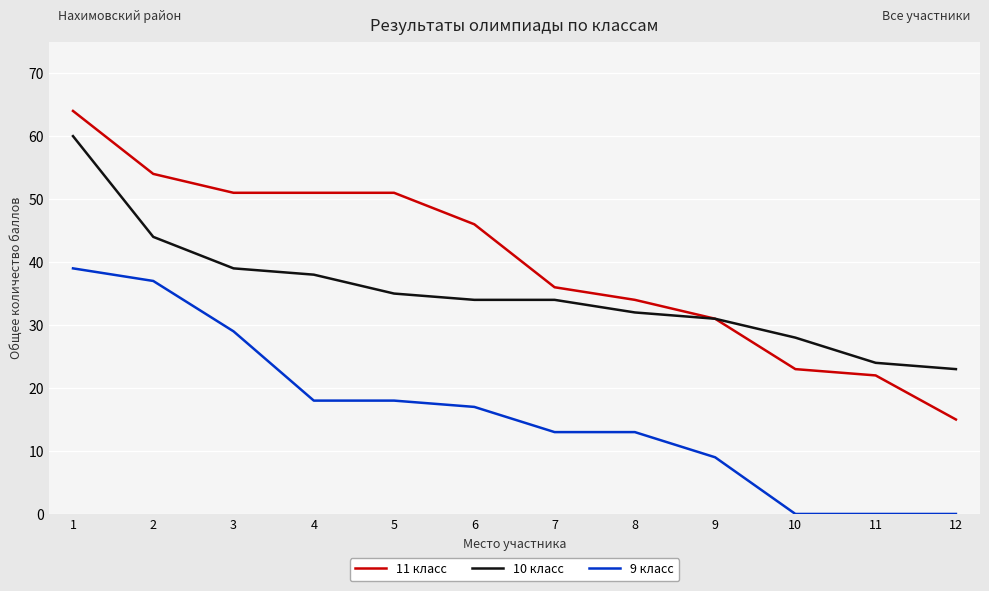

Reading right to left, extract all data points from this chart.

11 класс: 12=15	11=22	10=23	9=31	8=34	7=36	6=46	5=51	4=51	3=51	2=54	1=64
10 класс: 12=23	11=24	10=28	9=31	8=32	7=34	6=34	5=35	4=38	3=39	2=44	1=60
9 класс: 12=0	11=0	10=0	9=9	8=13	7=13	6=17	5=18	4=18	3=29	2=37	1=39